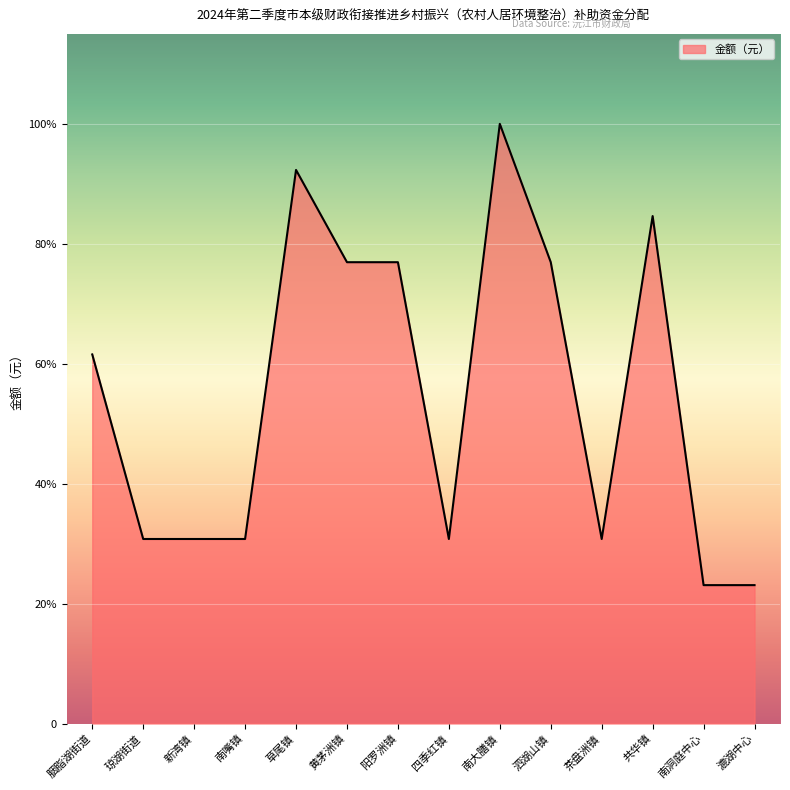

What value does the data have at 胭脂湖街道?

284226